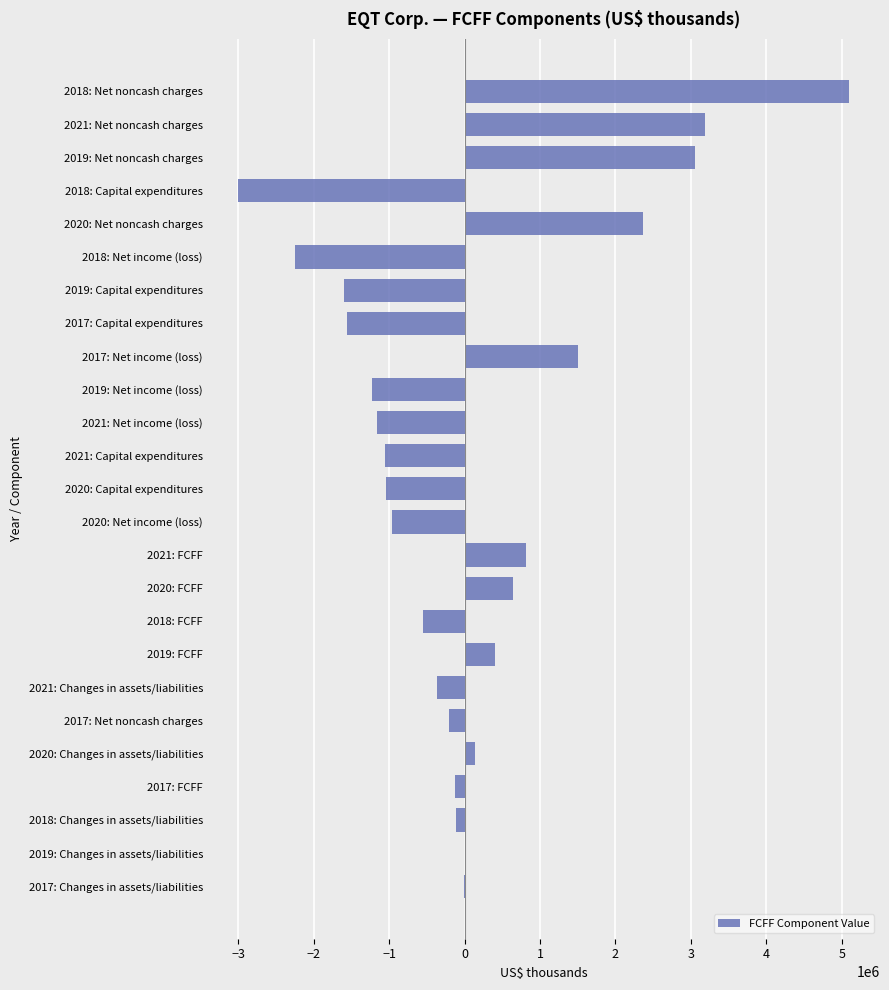

Where is the data nearest to the value 1051936?

2021: FCFF